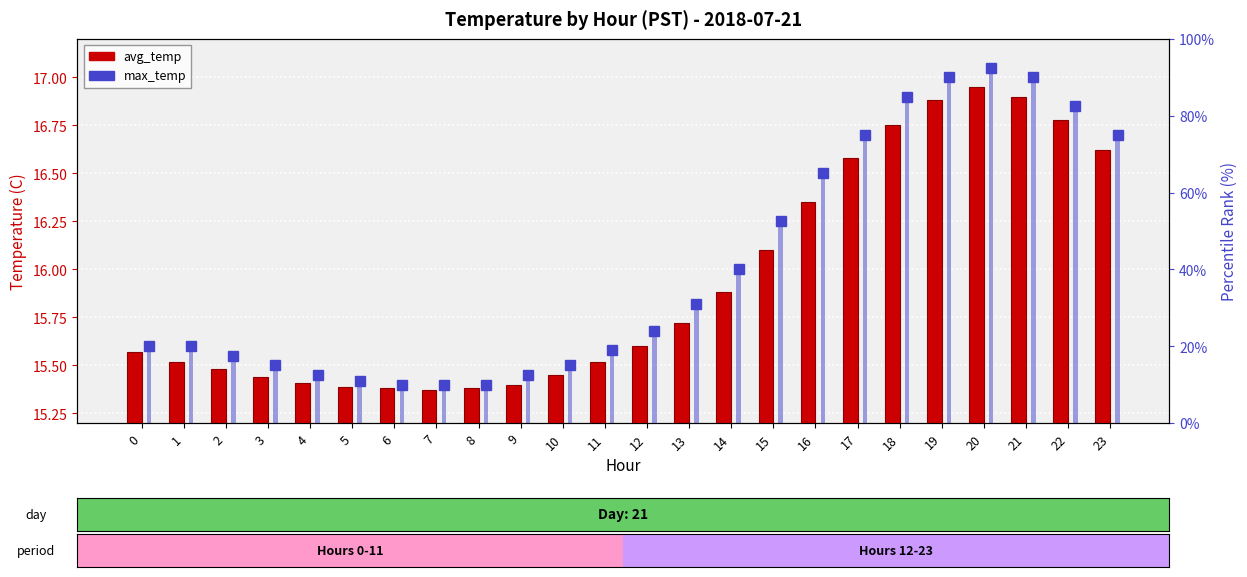

True or false: avg_temp has a value of 26.2 at 15.

False